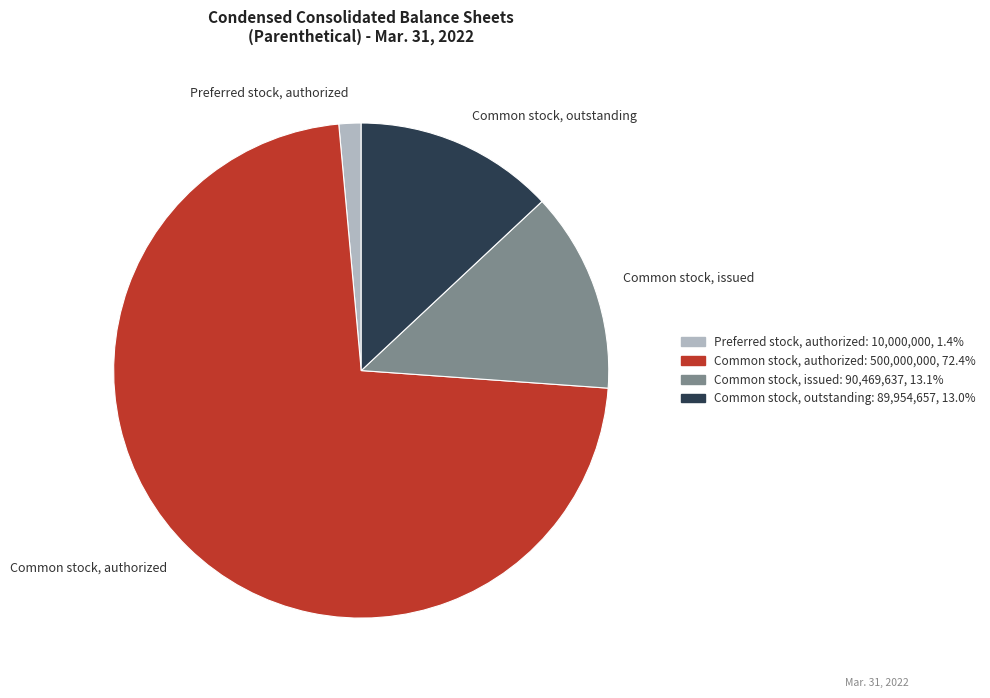

What is the majority slice?

Common stock, authorized